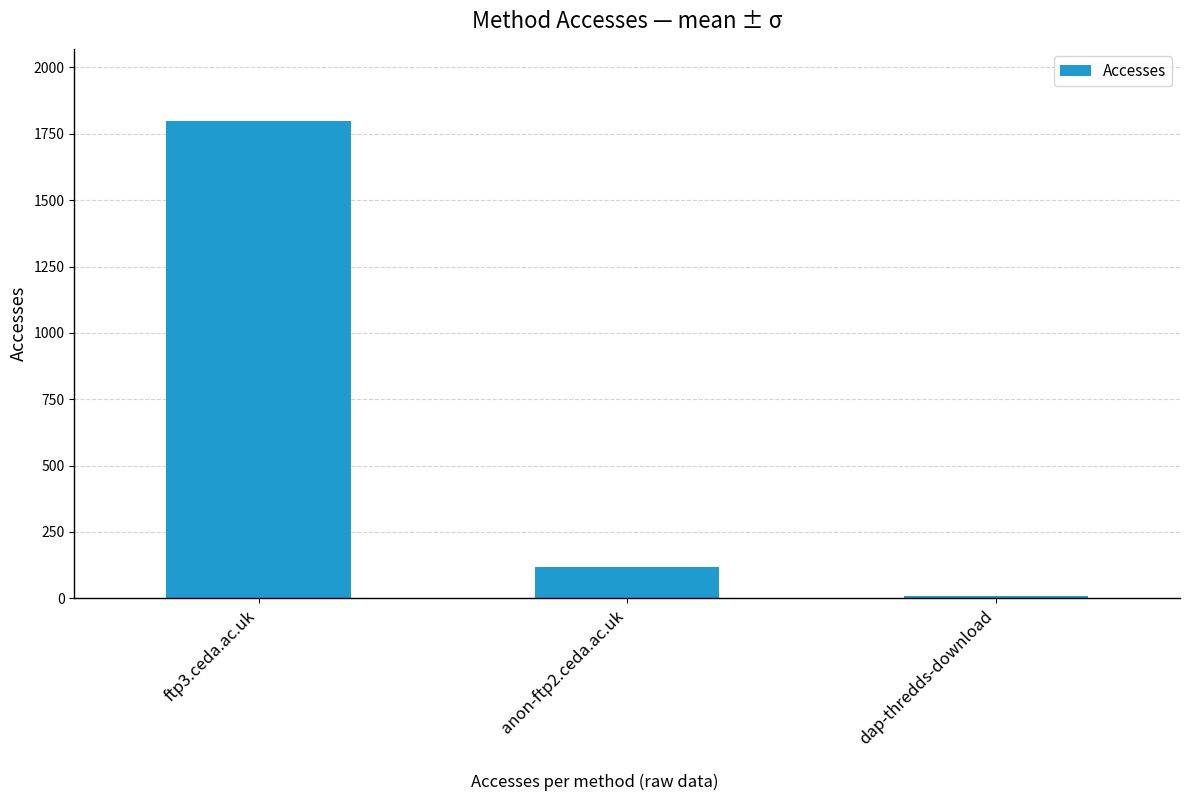

Between ftp3.ceda.ac.uk and dap-thredds-download, which is larger?

ftp3.ceda.ac.uk